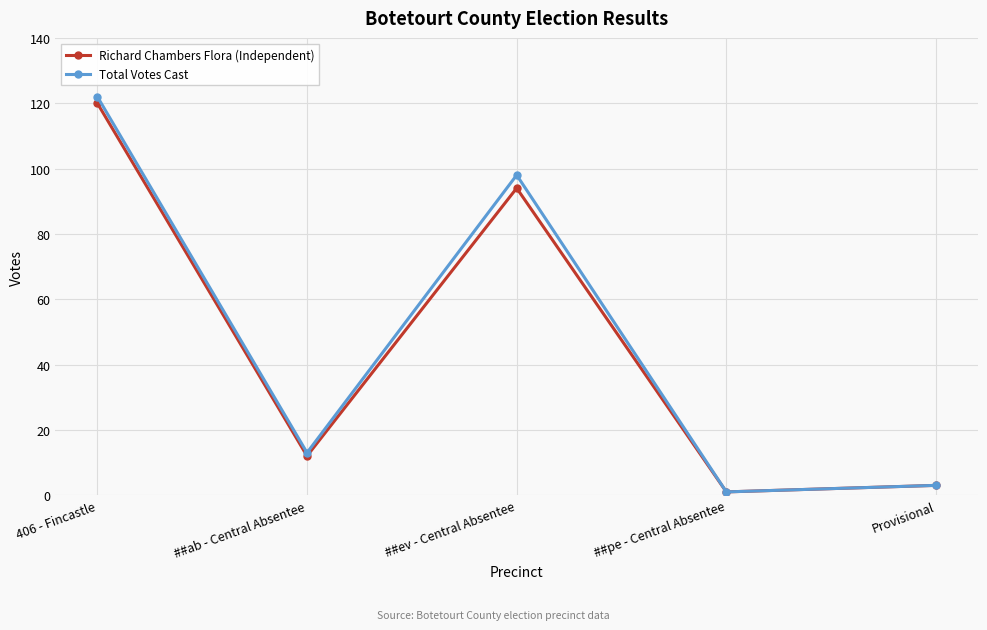

What is the average value of the Richard Chambers Flora (Independent) series?

46